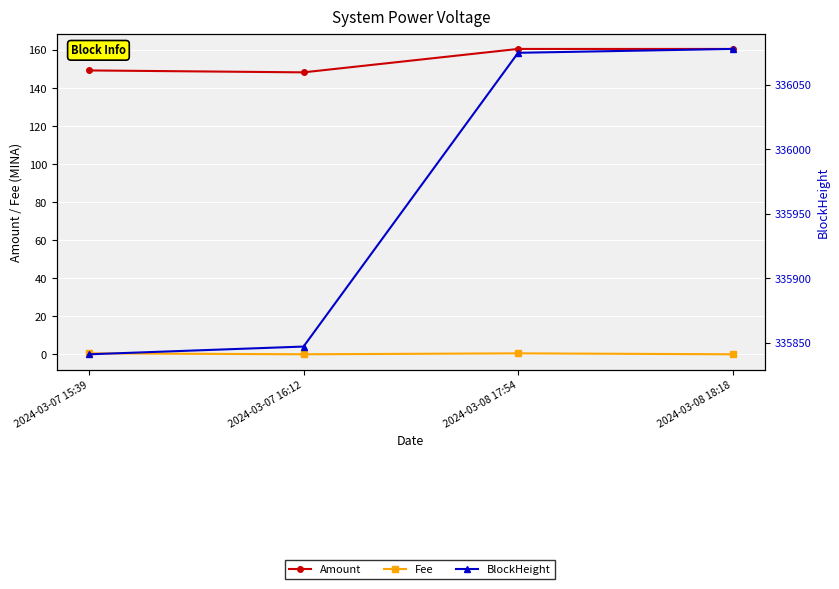

Reading left to right, list all the values displayed in this chart.

Amount: 149.3	148.3	160.6	160.6
Fee: 0.5	0.0	0.5	0.0
BlockHeight: 335841.0	335847.0	336075.0	336078.0